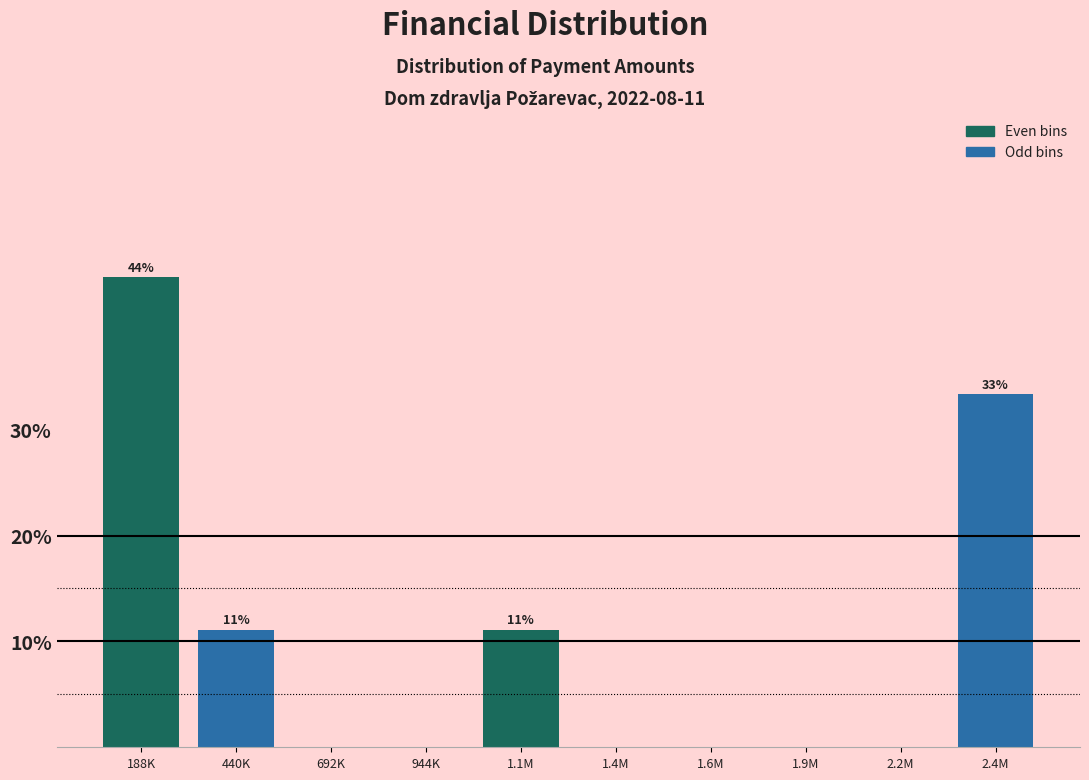

Reading right to left, what are all the values shown in this chart?

2.4M=33.3	2.2M=0.0	1.9M=0.0	1.6M=0.0	1.4M=0.0	1.1M=11.1	944K=0.0	692K=0.0	440K=11.1	188K=44.4